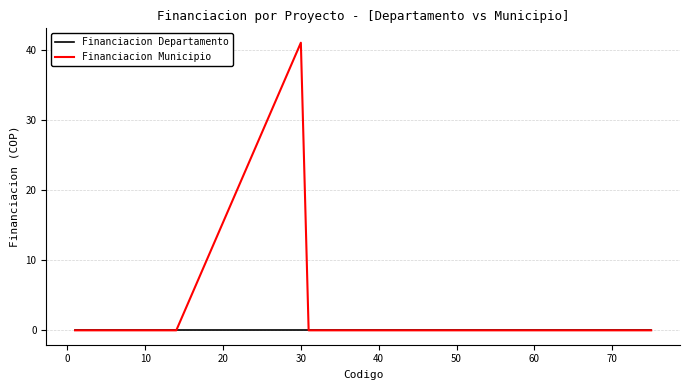

Count the number of categories in the chart.

19